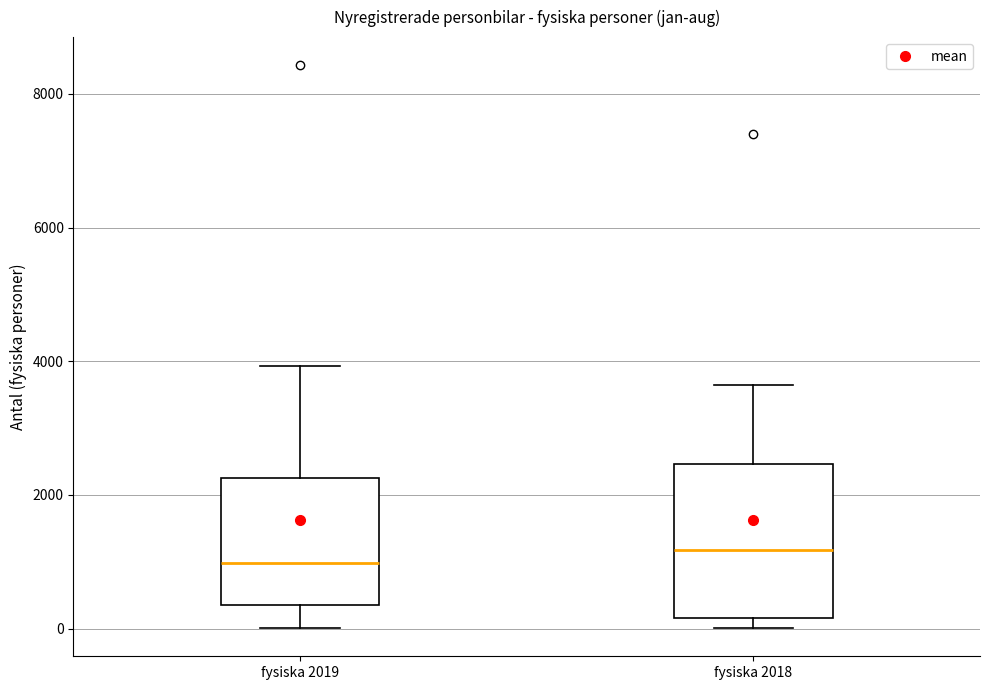

Where is the upper edge of the box for fysiska 2018 on the y-axis? The values are not printed on the chart, so give them approximately, as read against the axis.

2400